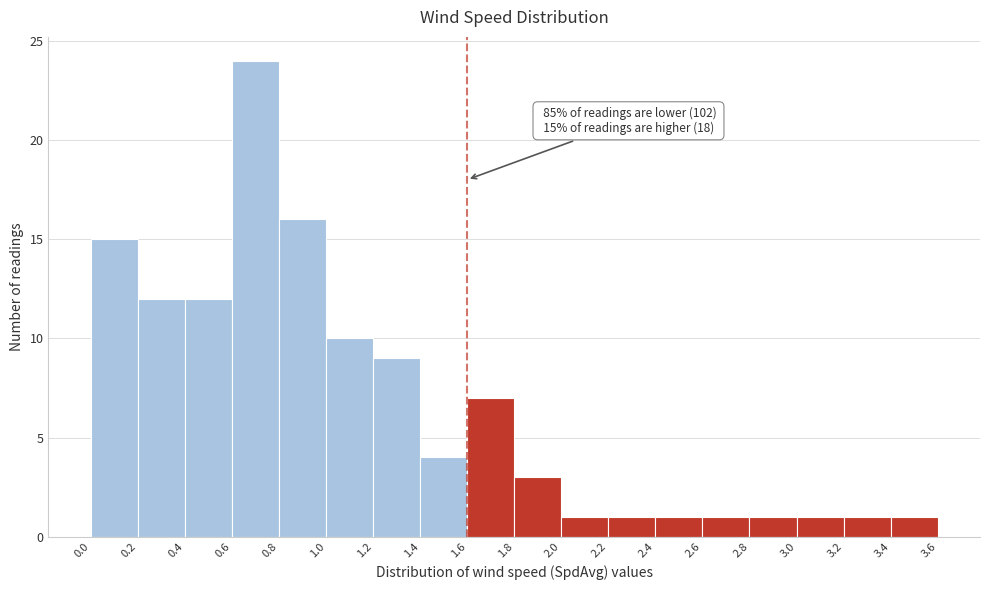

Over which range of the x-axis is the bar tallest?

0.6 to 0.8